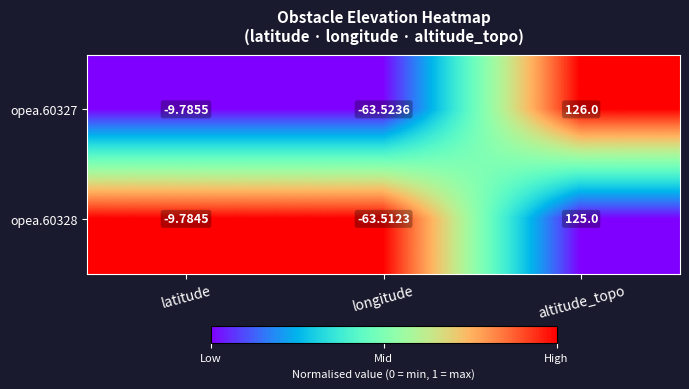

Where does the opea.60328 series first go above -9?

altitude_topo